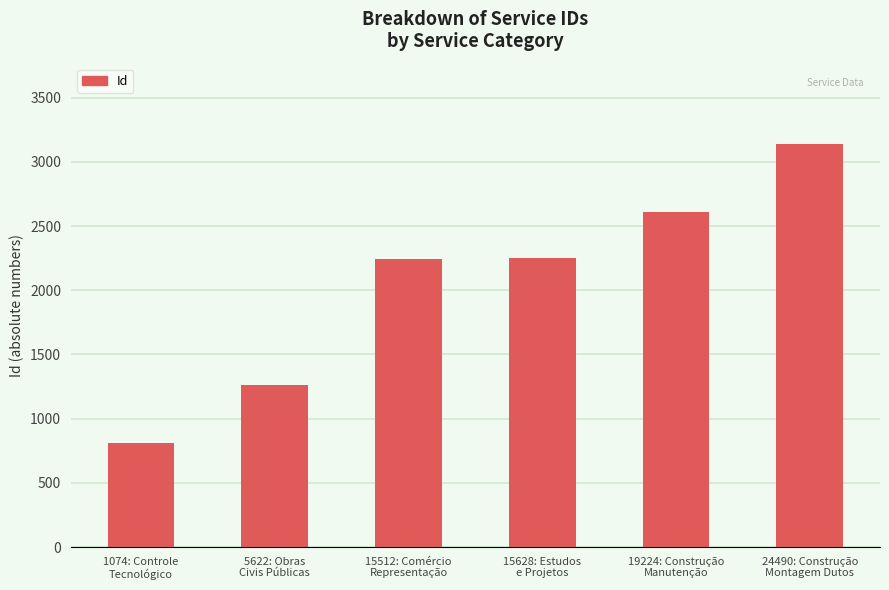

What is the sum of all values?

12313